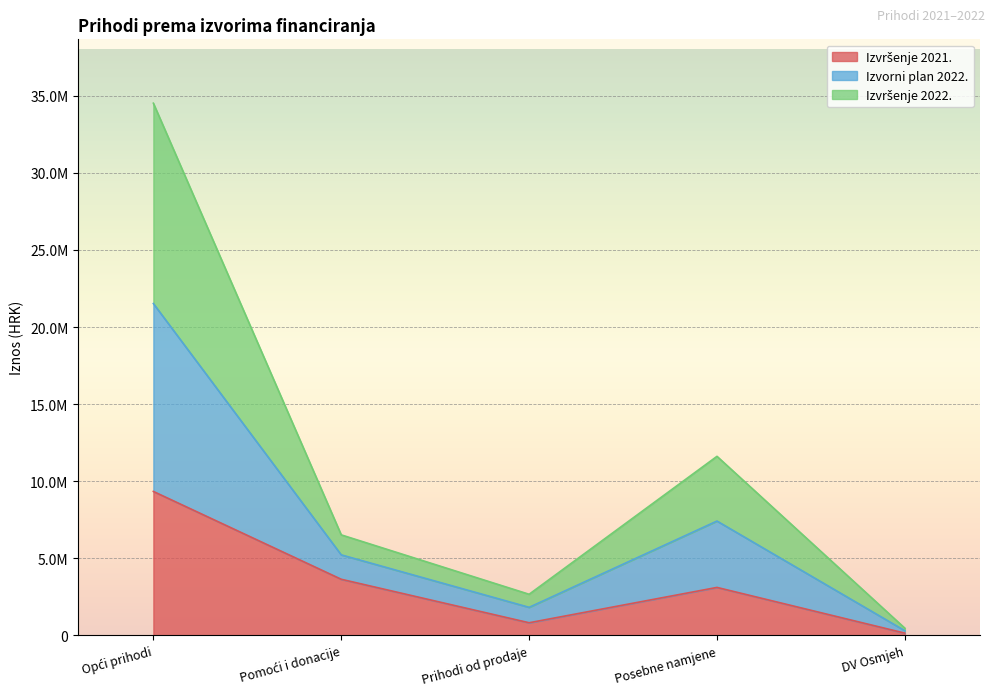

Where is Izvršenje 2021. nearest to the value 4742681?

Pomoći i donacije